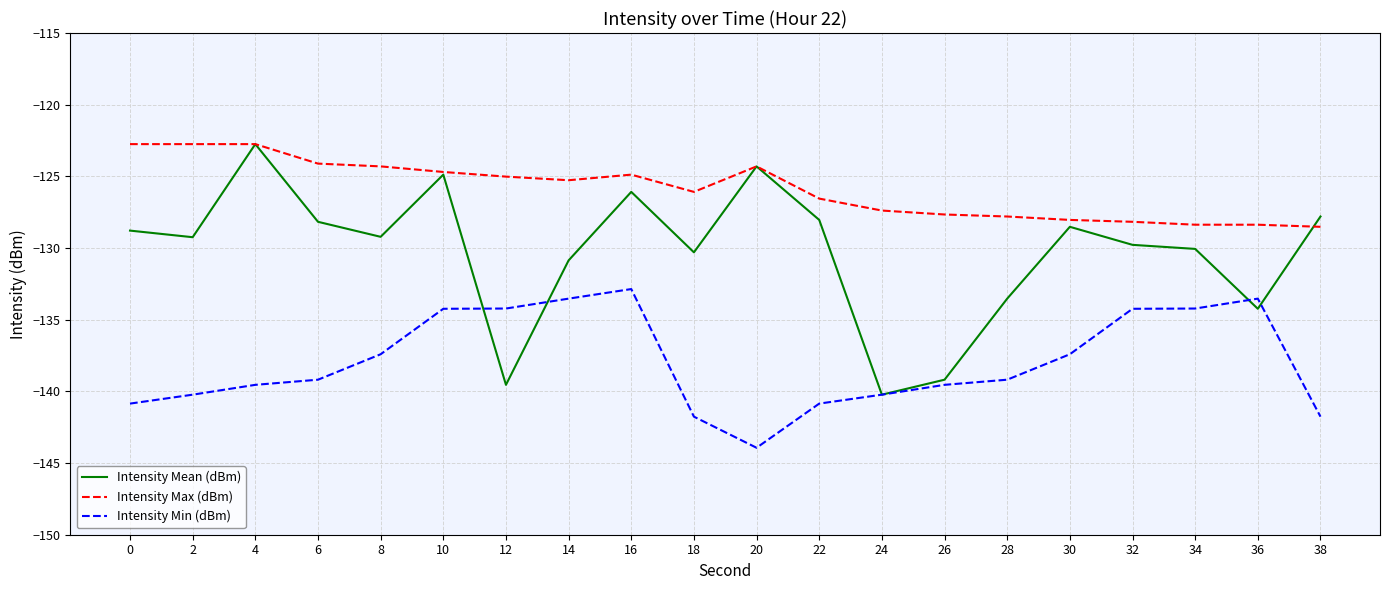

True or false: Intensity Max (dBm) and Intensity Min (dBm) cross at least once.

False